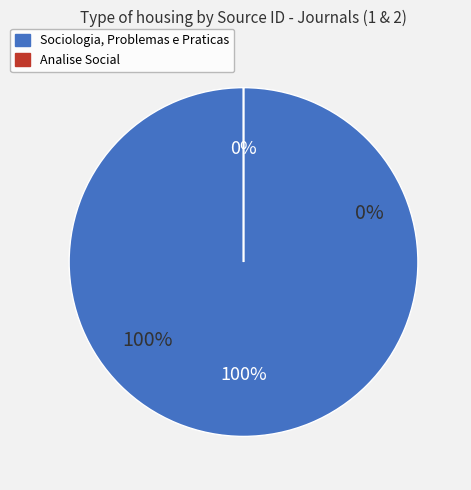

Is it true that Sociologia, Problemas e Praticas is 100% of the pie?

True